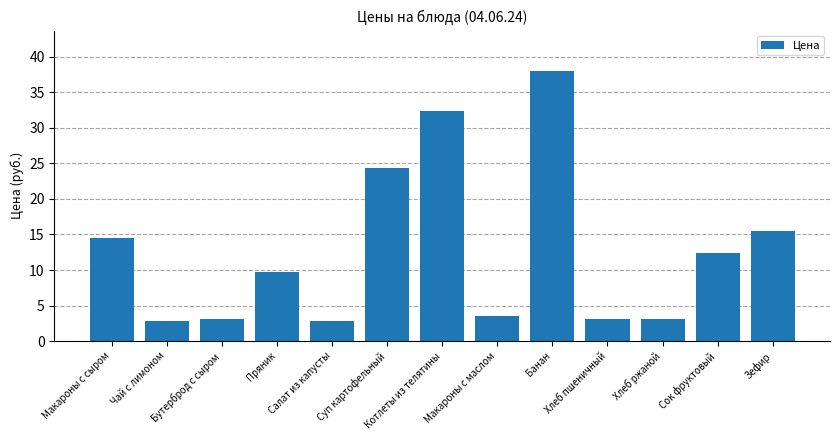

What is the greatest value displayed?

38.0